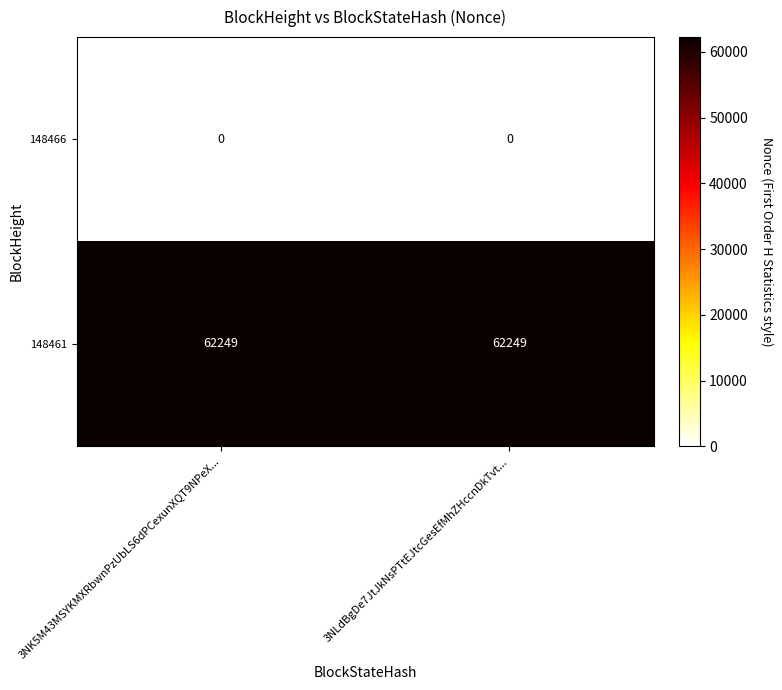

What is the spread (max minus min) of values at 3NLdBgDe7JtJkNsPTtEJtcGesEfMhZHccnDkTvt...?

62249